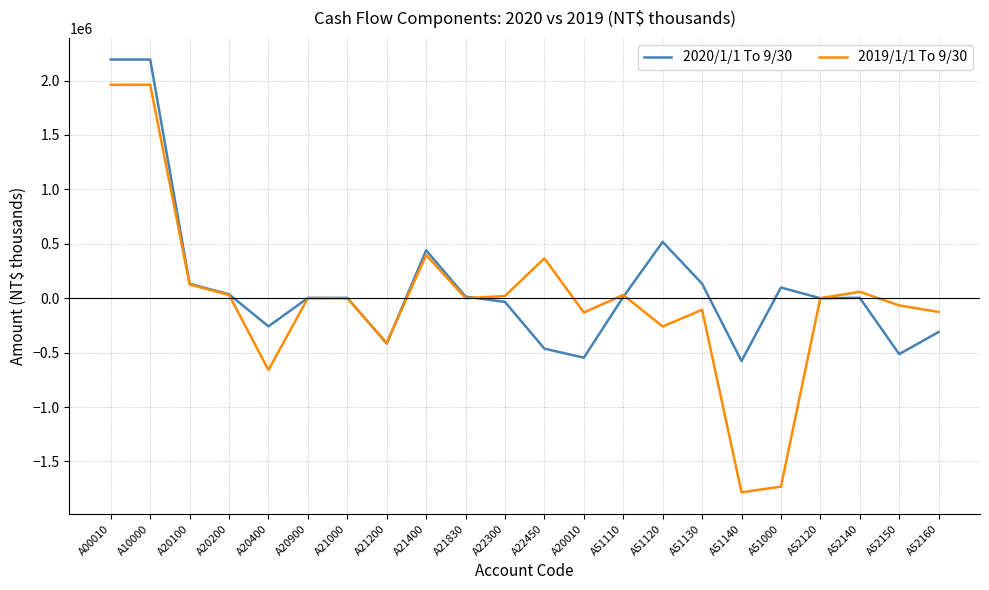

At A00010, list the series in order from largest to smallest.

2020/1/1 To 9/30, 2019/1/1 To 9/30